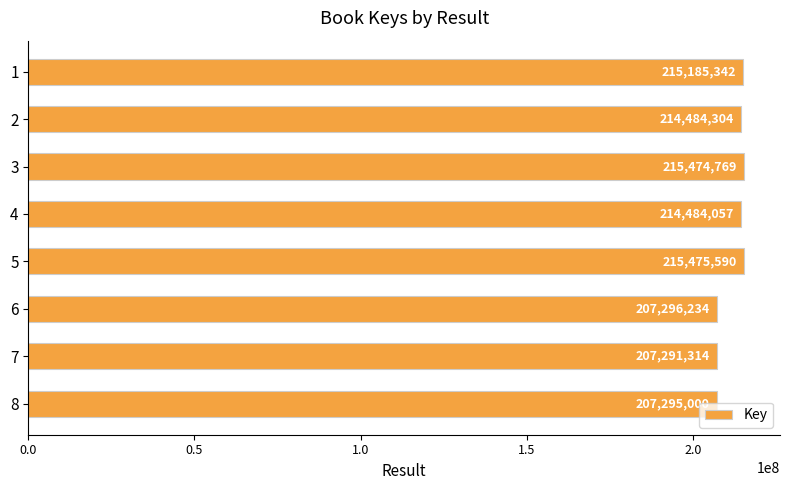

What is the value of the 1st bar from the top?

215185342